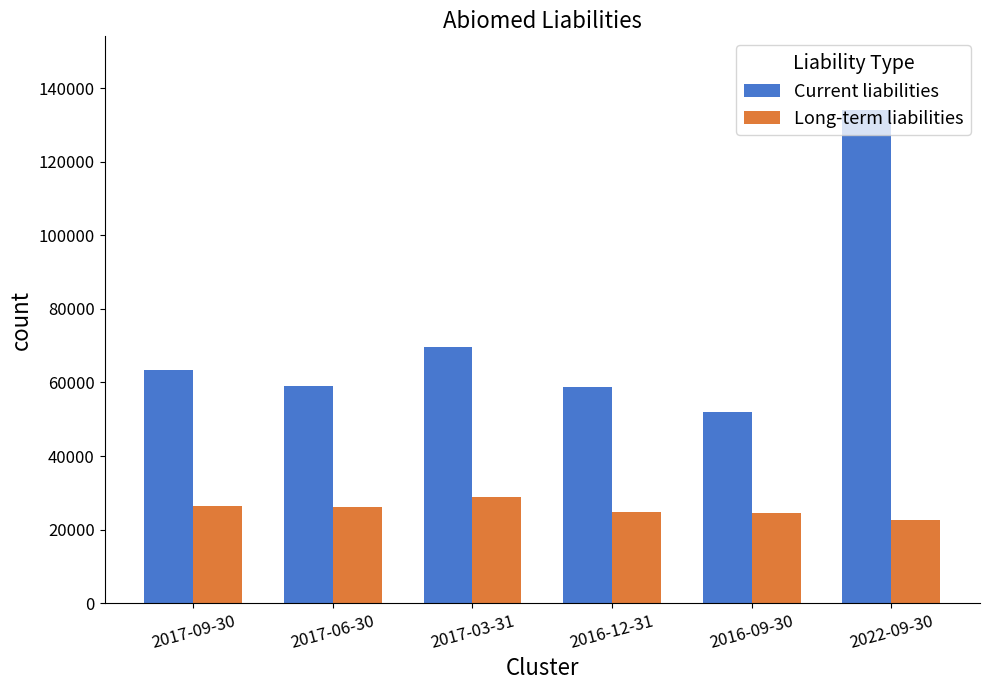

The value of Current liabilities at 2017-06-30 is 88680. True or false?

False